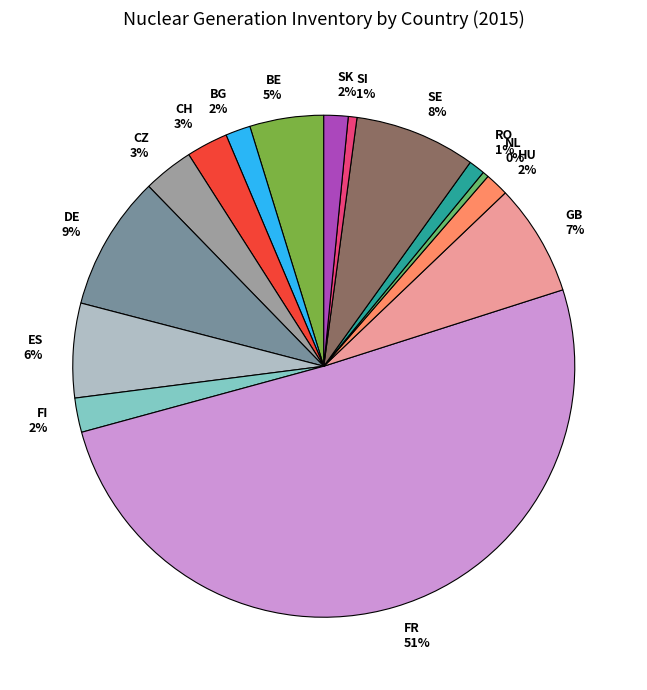

What is the largest slice in the pie chart?

FR